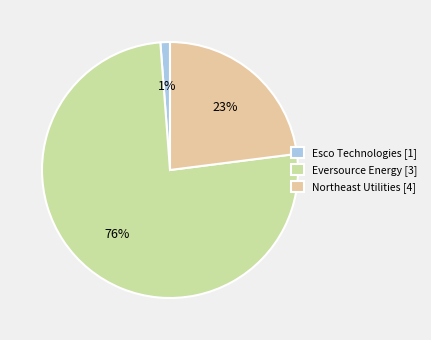

Which category has the smallest portion of the pie?

Esco Technologies [1]